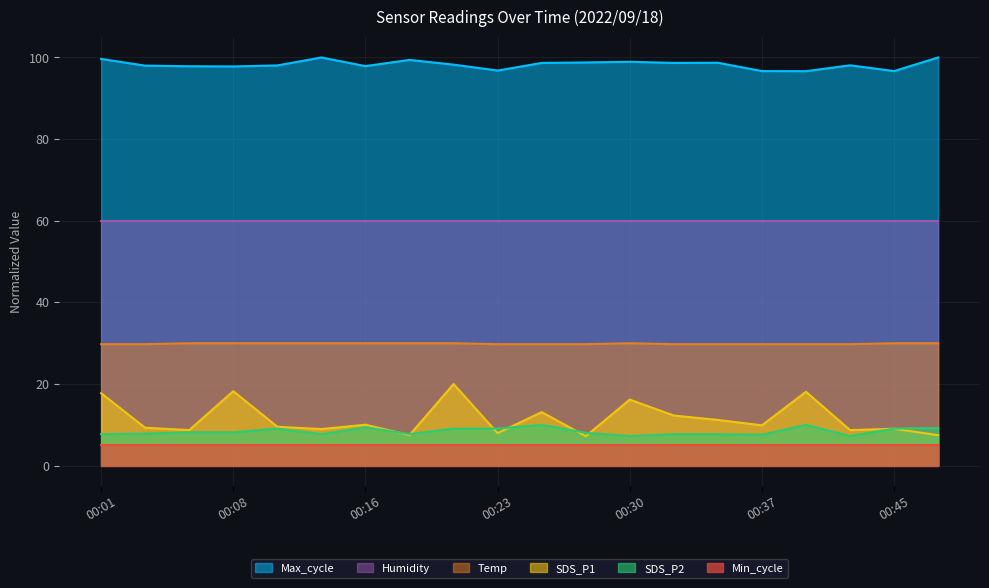

At which label does Temp reach its peak?

00:06